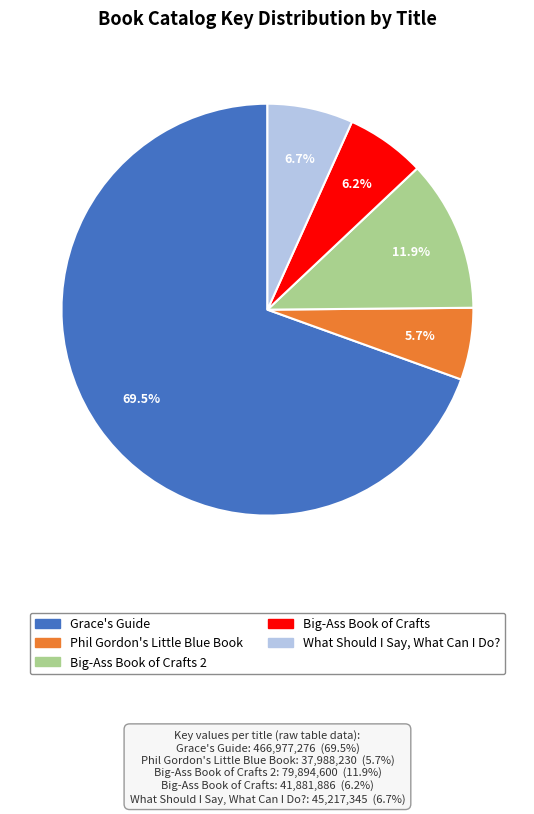

Is there any slice that represents more than half of the pie?

Yes